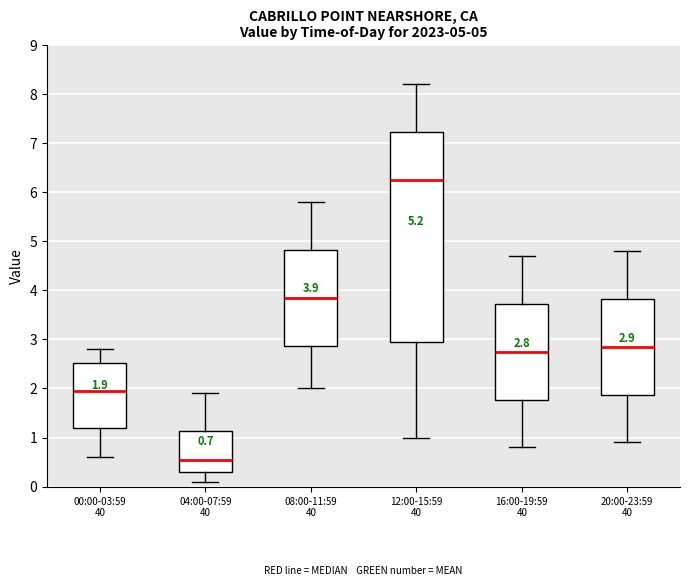

Which box's median line is the highest?

12:00-15:59 40